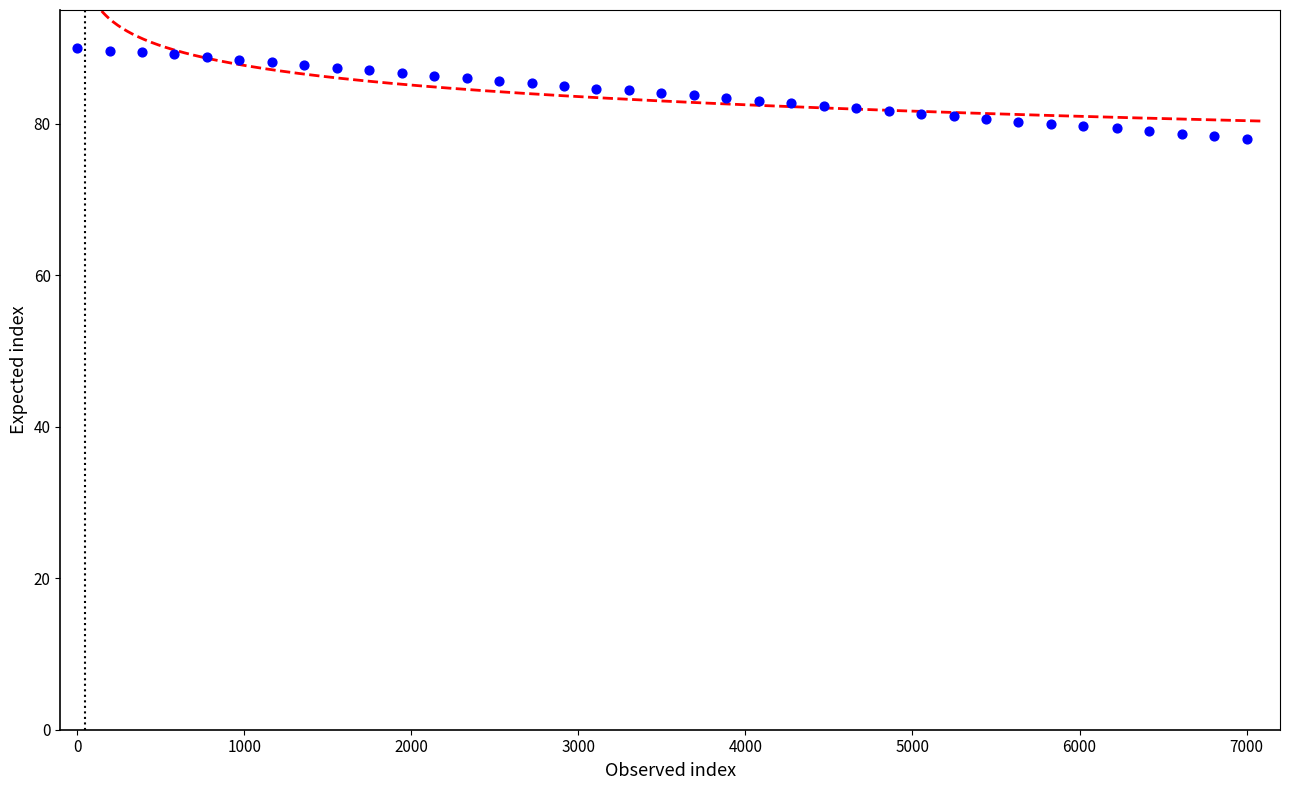

What is the range of Y values (max minus min)?

12.0